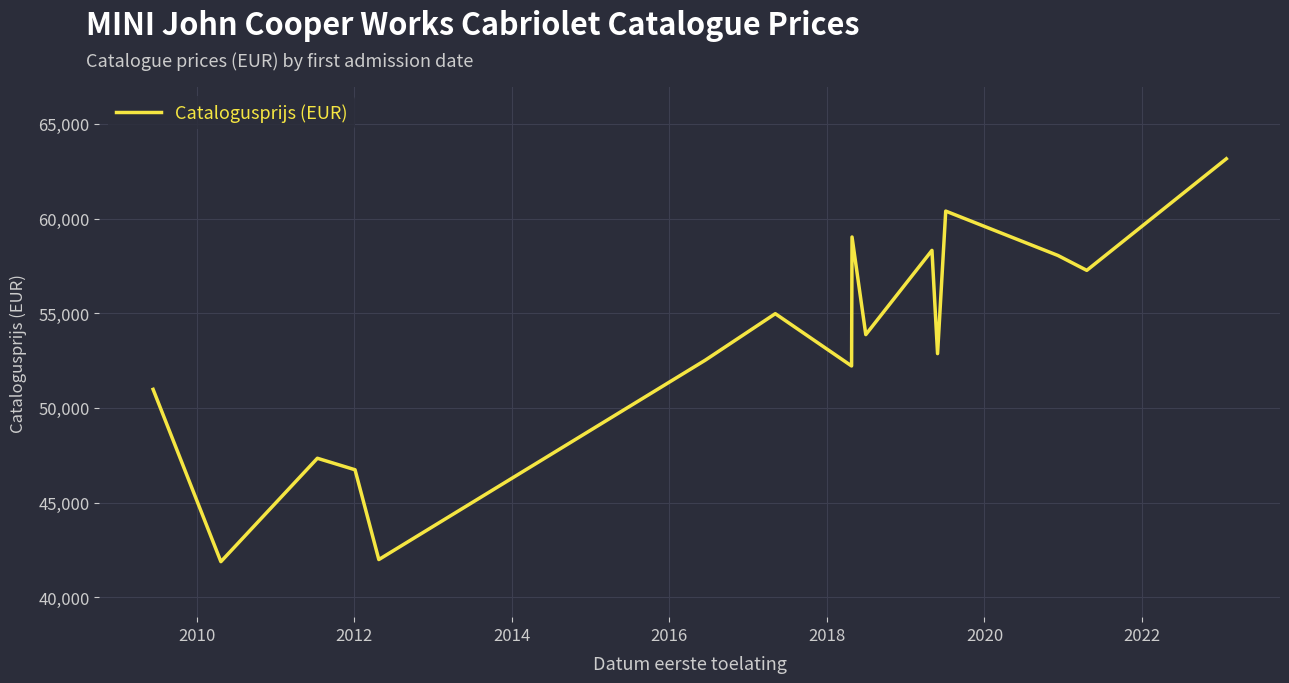

What is the maximum value shown in the chart?

63155